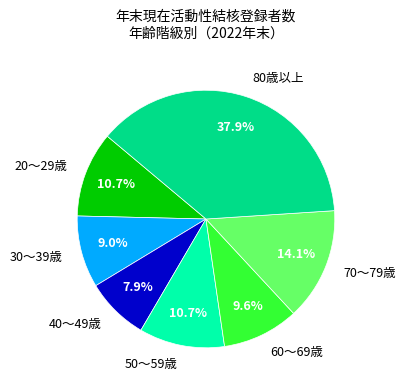

What portion of the pie excludes 70～79歳?

85.9%